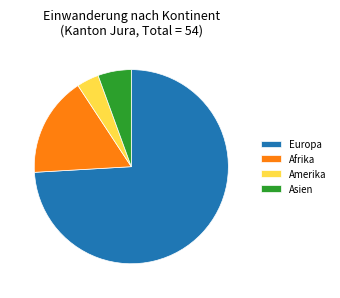

Which category accounts for the majority?

Europa